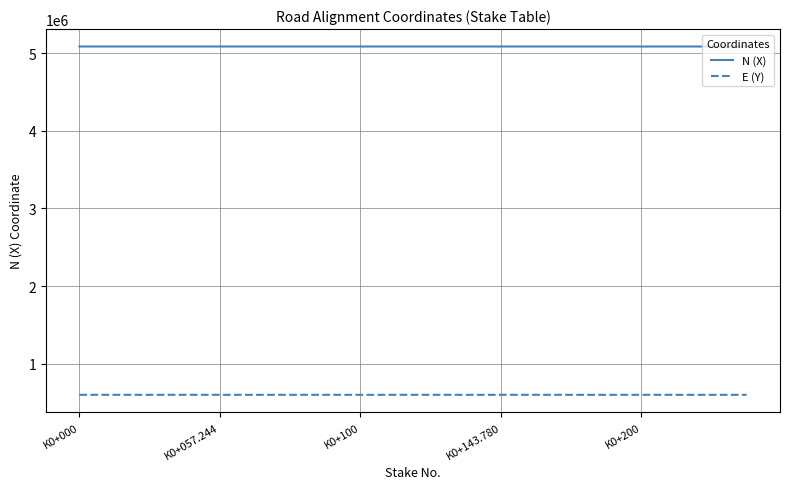

What is the smallest value displayed?

598159.1